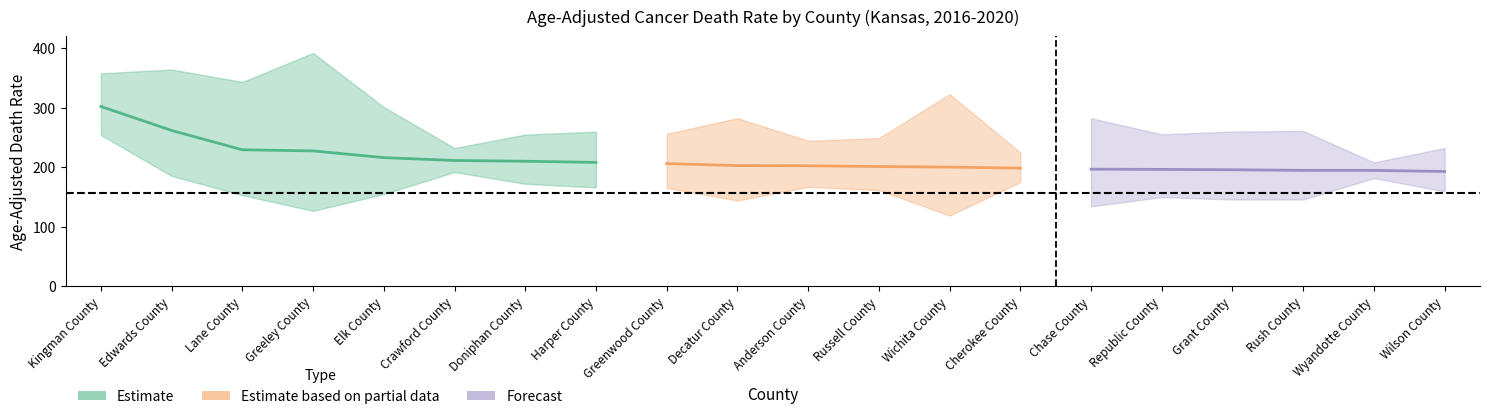

What is the label of the 13th point from the left?

Wichita County